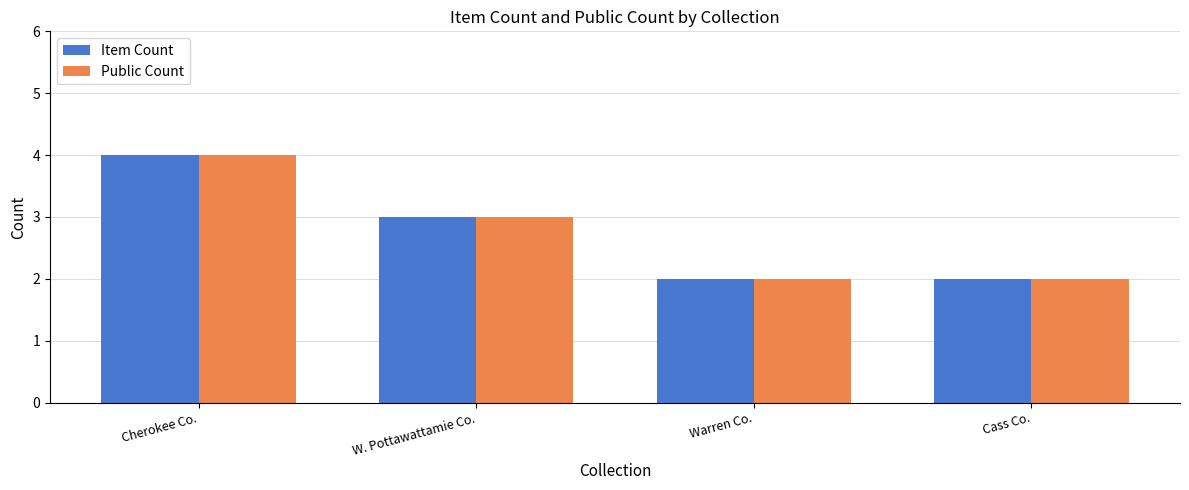

At which category does the chart reach its peak across all series?

Cherokee Co.